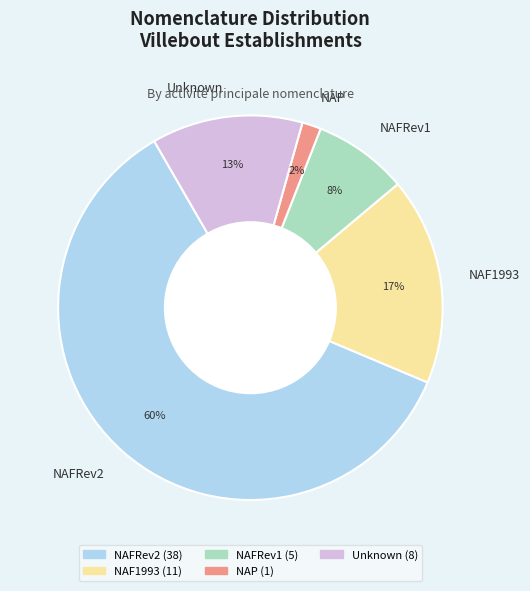

Rank the categories by value from lowest to highest.

NAP, NAFRev1, Unknown, NAF1993, NAFRev2